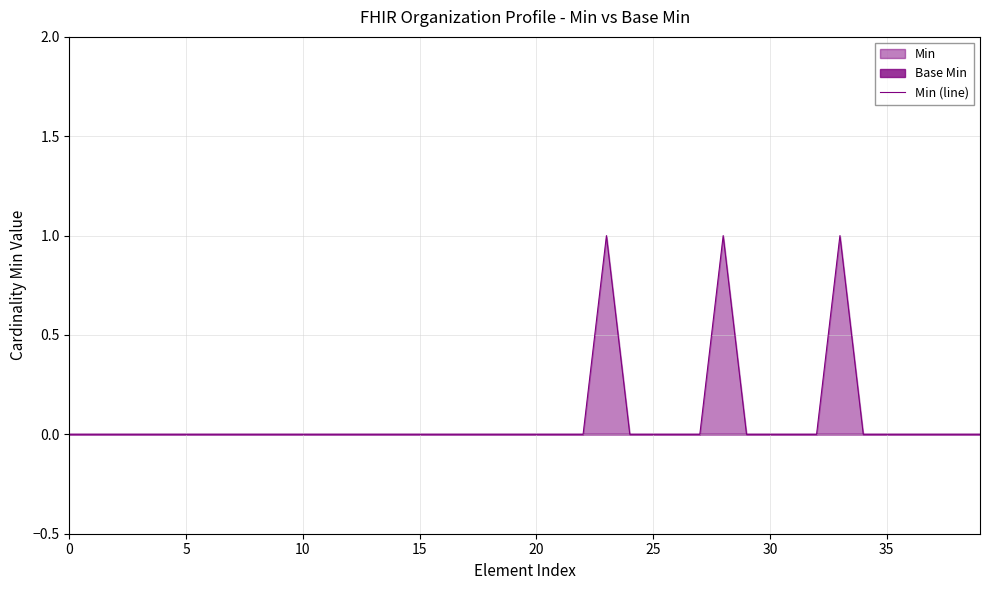

The Min (line) series shows 0 at 35. True or false?

True